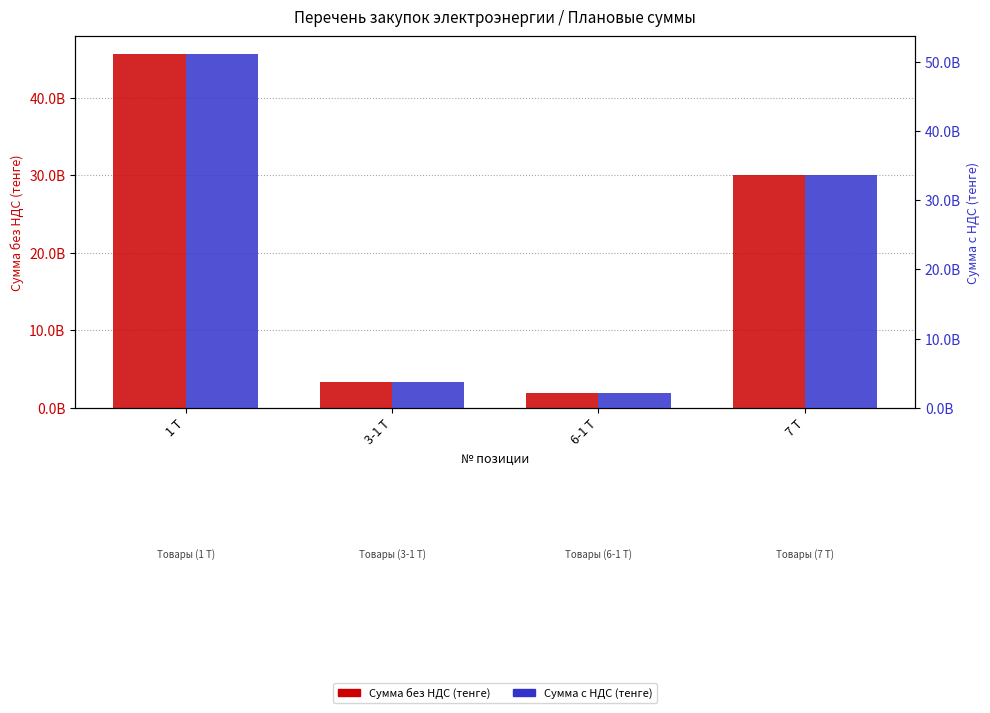

Where is Сумма без НДС (тенге) nearest to the value 23762653566?

7 Т